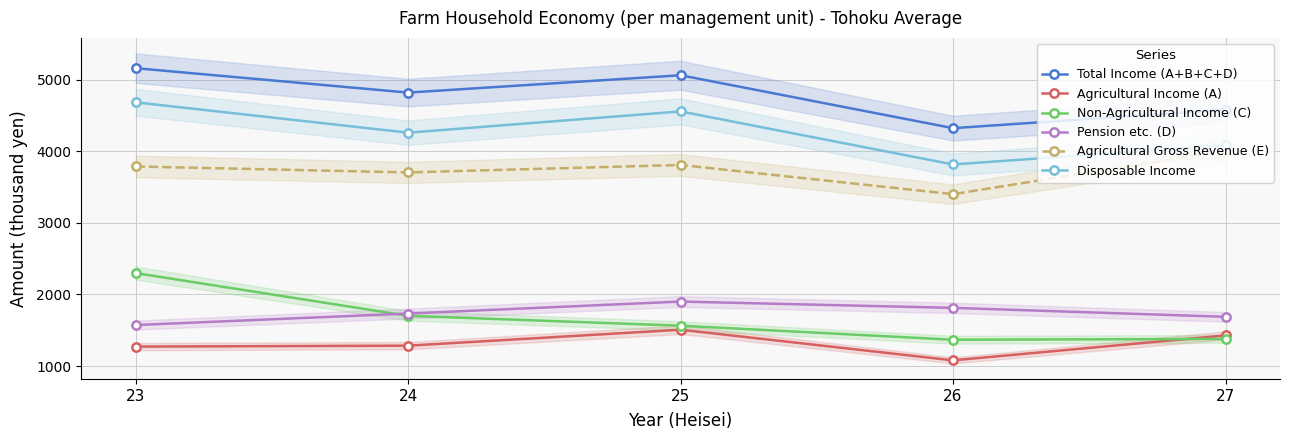

Where does the Pension etc. (D) series first go above 1734?

25